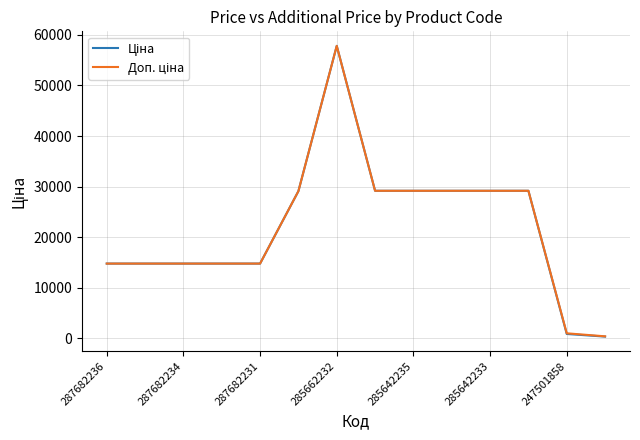

What is the maximum value shown in the chart?

57826.2